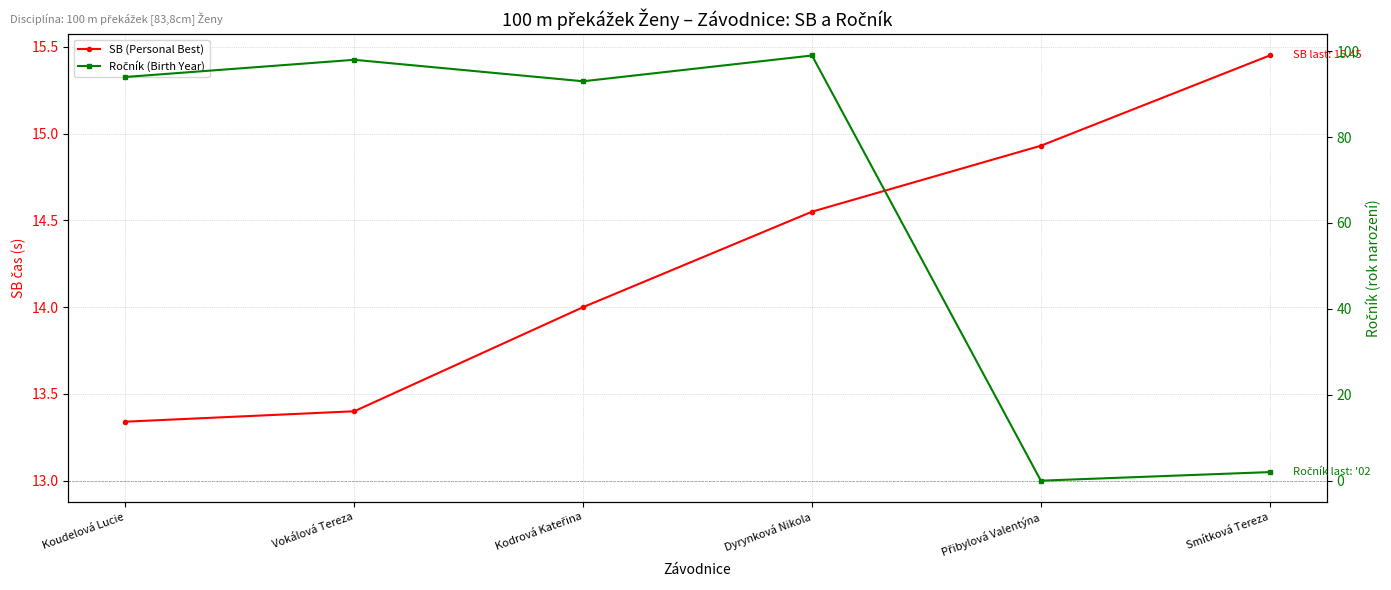

Which series has the widest spread of values?

Ročník (Birth Year)